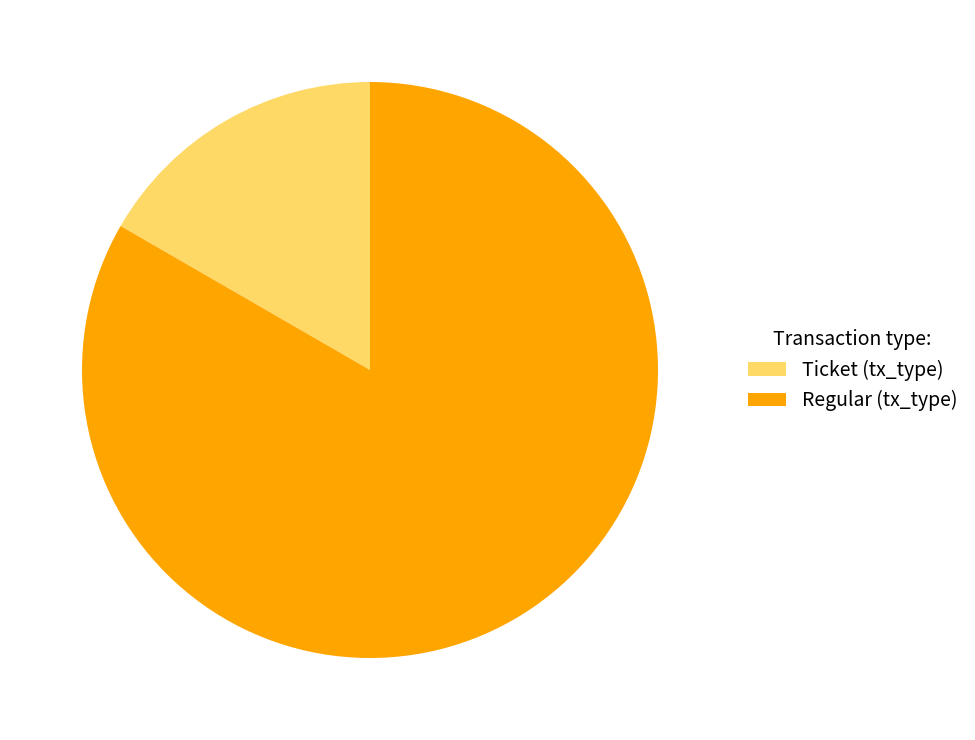

To the nearest percent, what portion does Regular represent?

83%